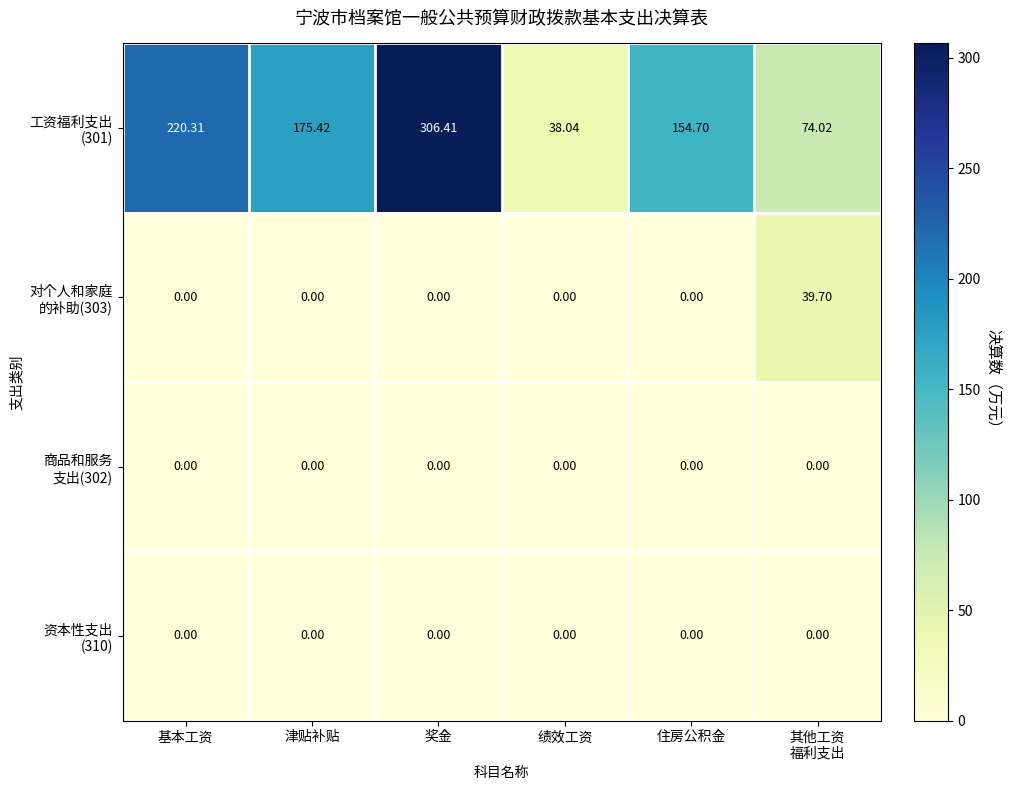

Which category has the highest value across all series?

奖金